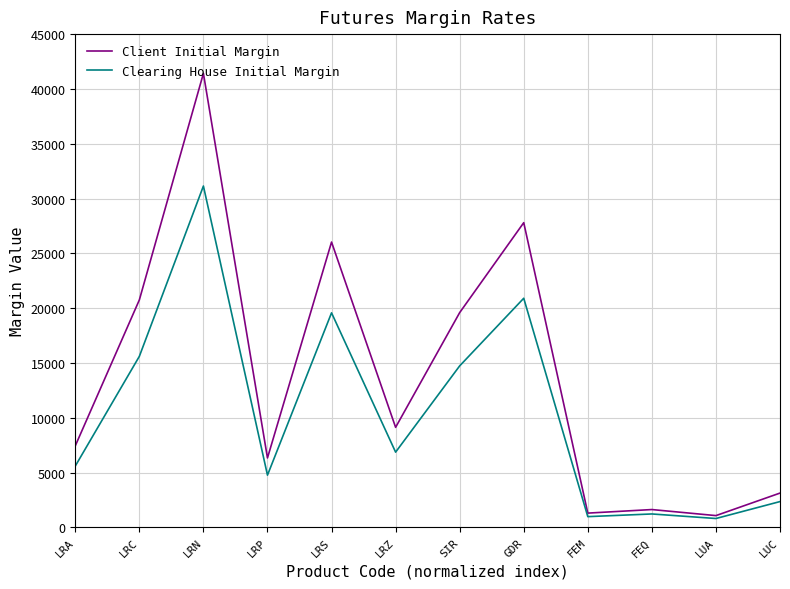

At which category does the chart reach its peak across all series?

LRN